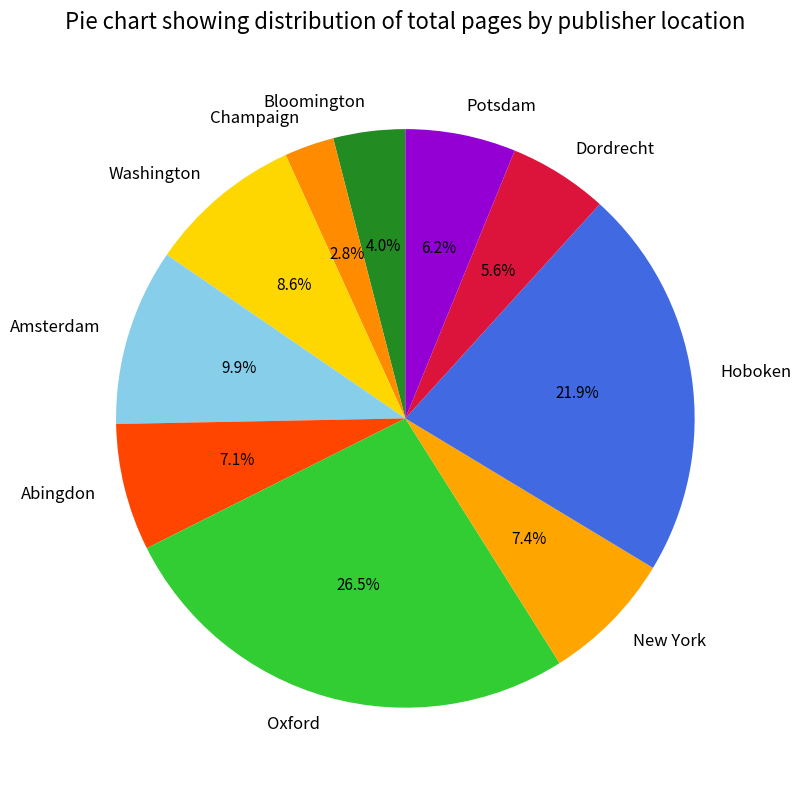

Approximately how many times larger is the value at Champaign compared to New York?

0.4